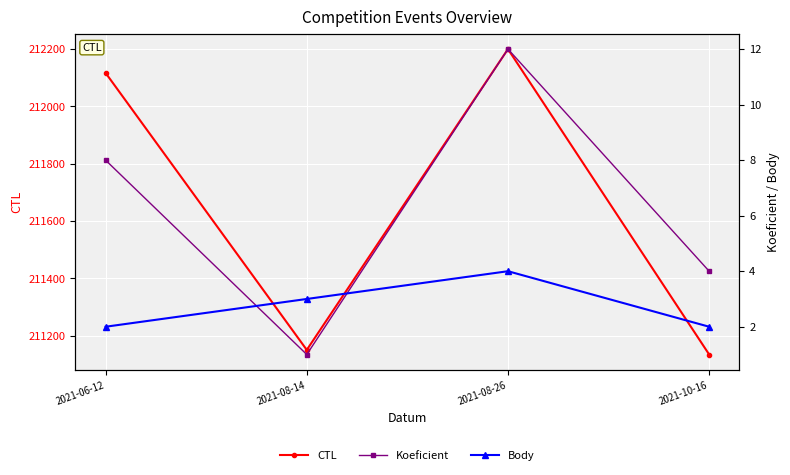

How many values in the CTL series are below 212116?

2